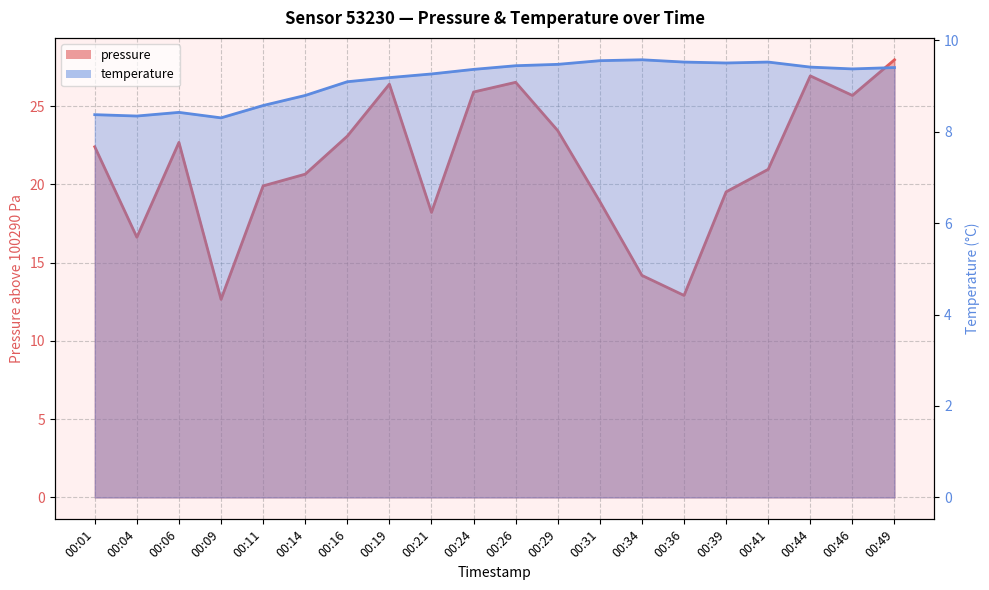

True or false: pressure and temperature intersect in this chart.

False